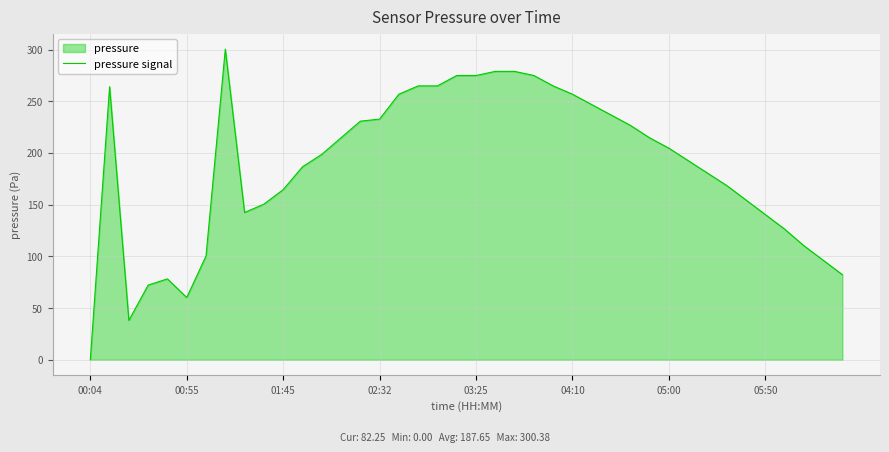

Read the value at 04:10.

256.8